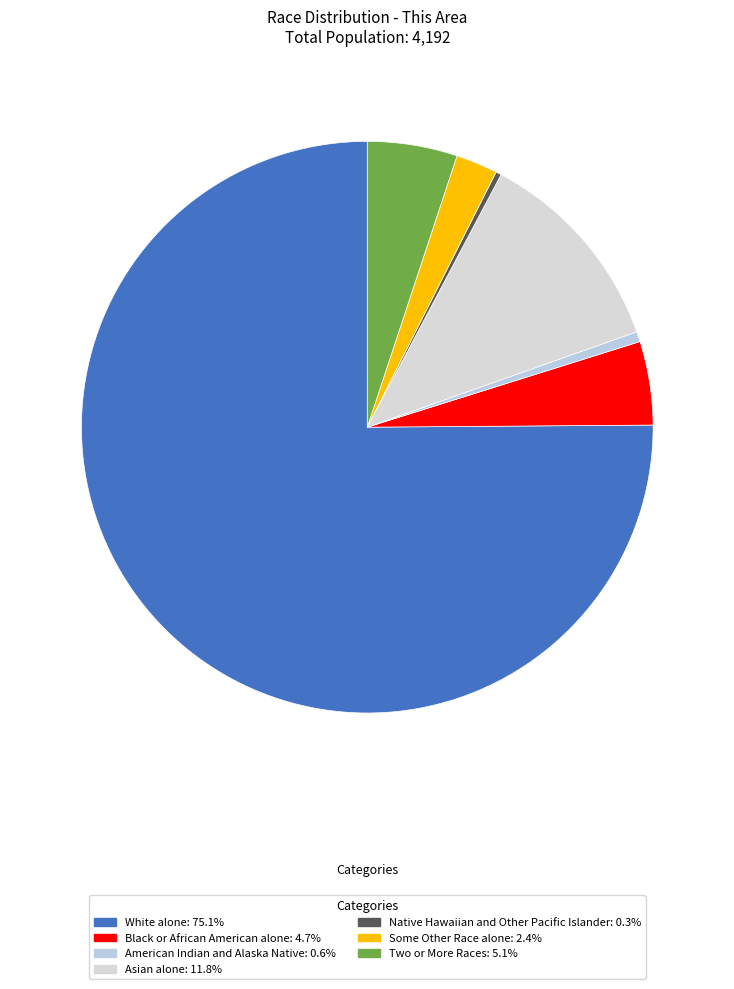

How many segments does this pie chart have?

7